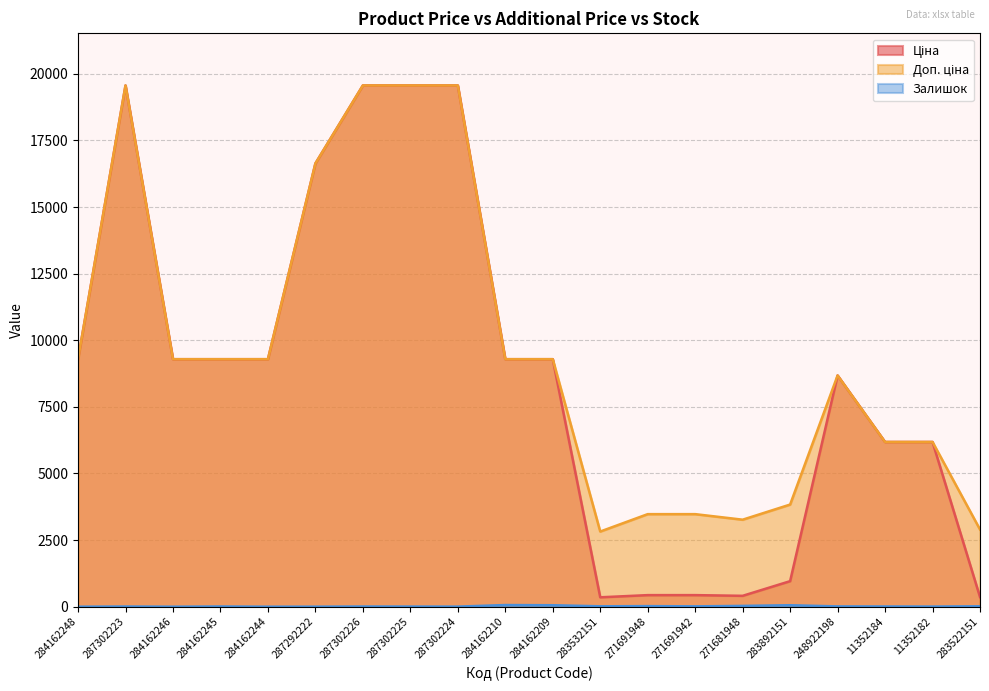

How many distinct data groups are displayed?

3